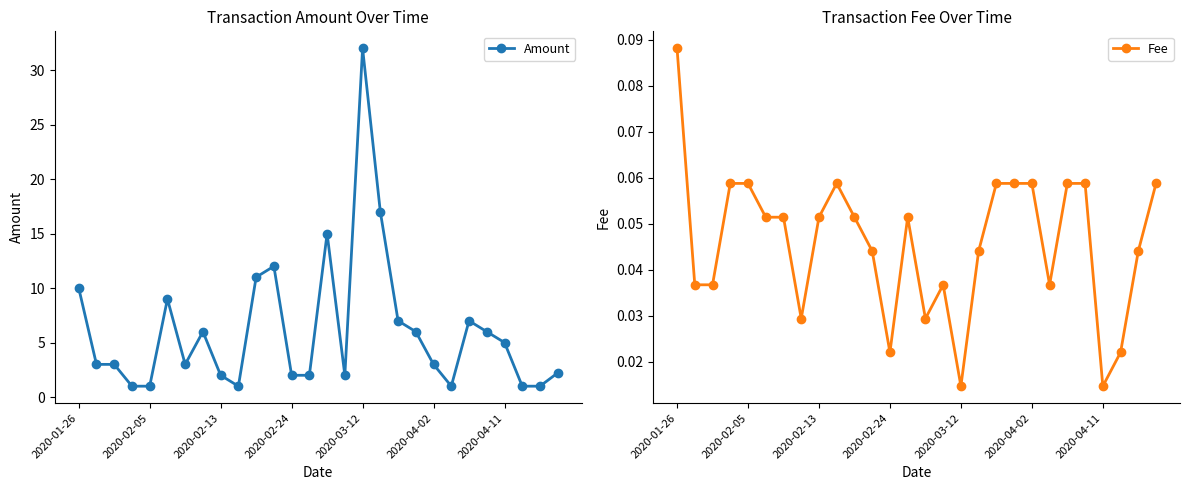

Does the chart display data point markers on the line(s)?

Yes